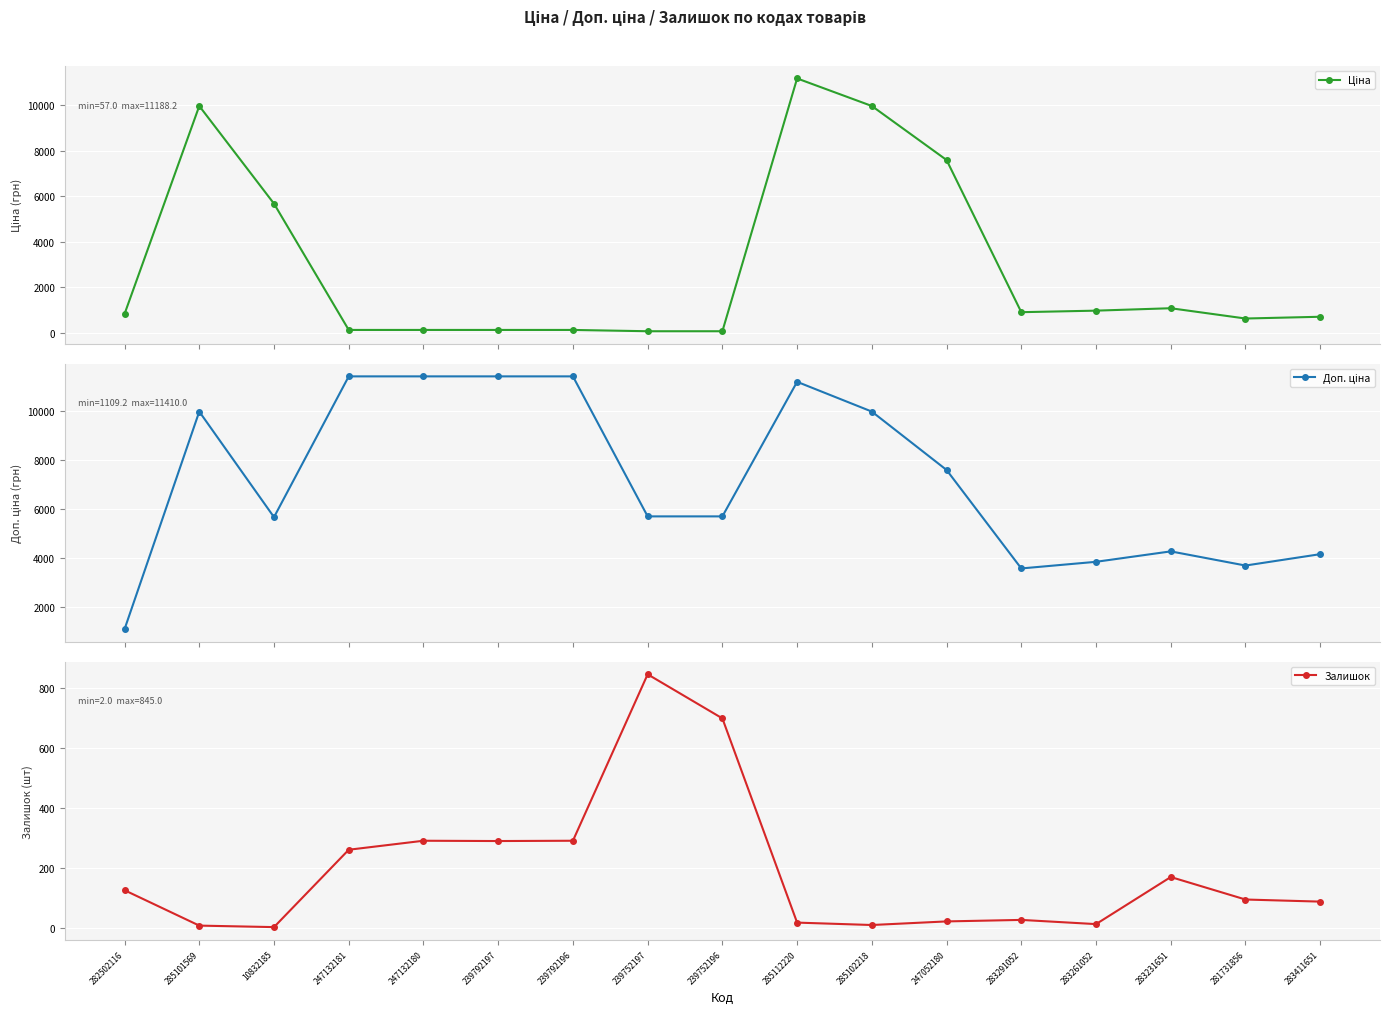

After their last crossing, which series has the higher values: Ціна or Залишок?

Ціна